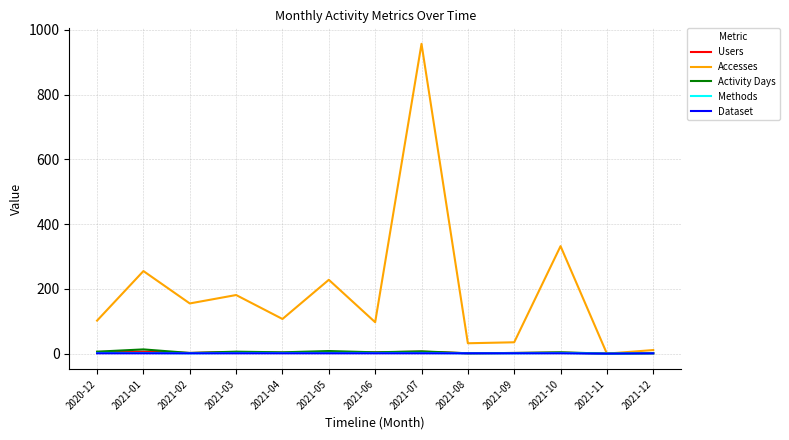

Where is Accesses nearest to the value 478?

2021-10